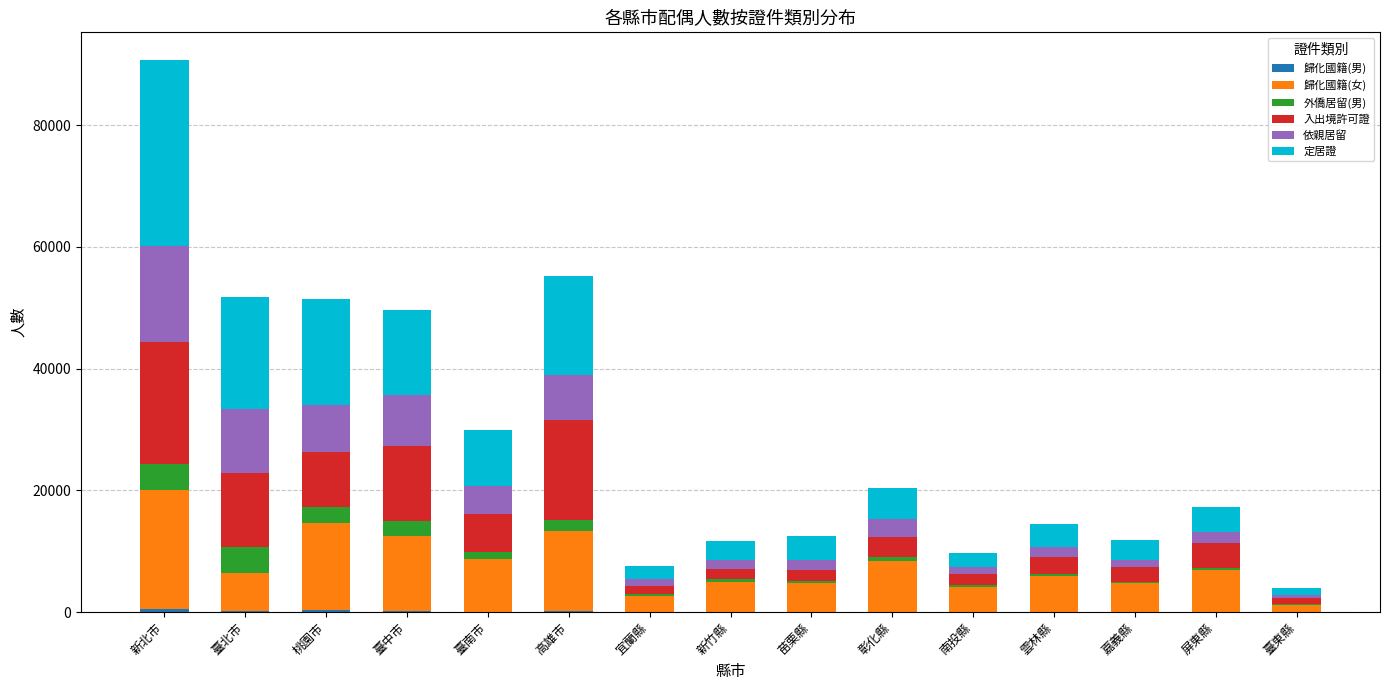

At which category is the sum across all series the highest?

新北市